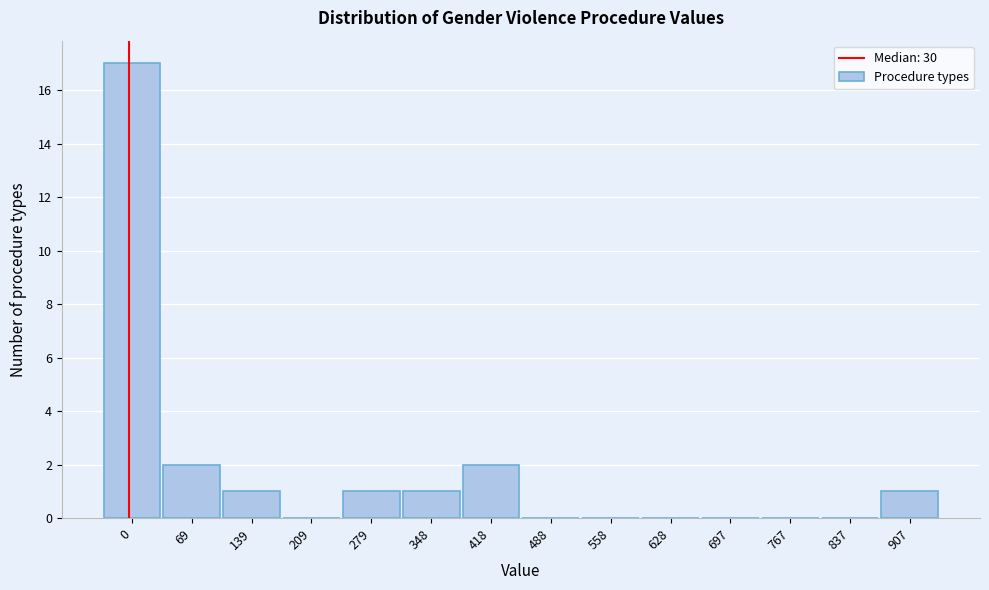

Reading right to left, list all the values displayed in this chart.

907=1	837=0	767=0	697=0	628=0	558=0	488=0	418=2	348=1	279=1	209=0	139=1	69=2	0=17